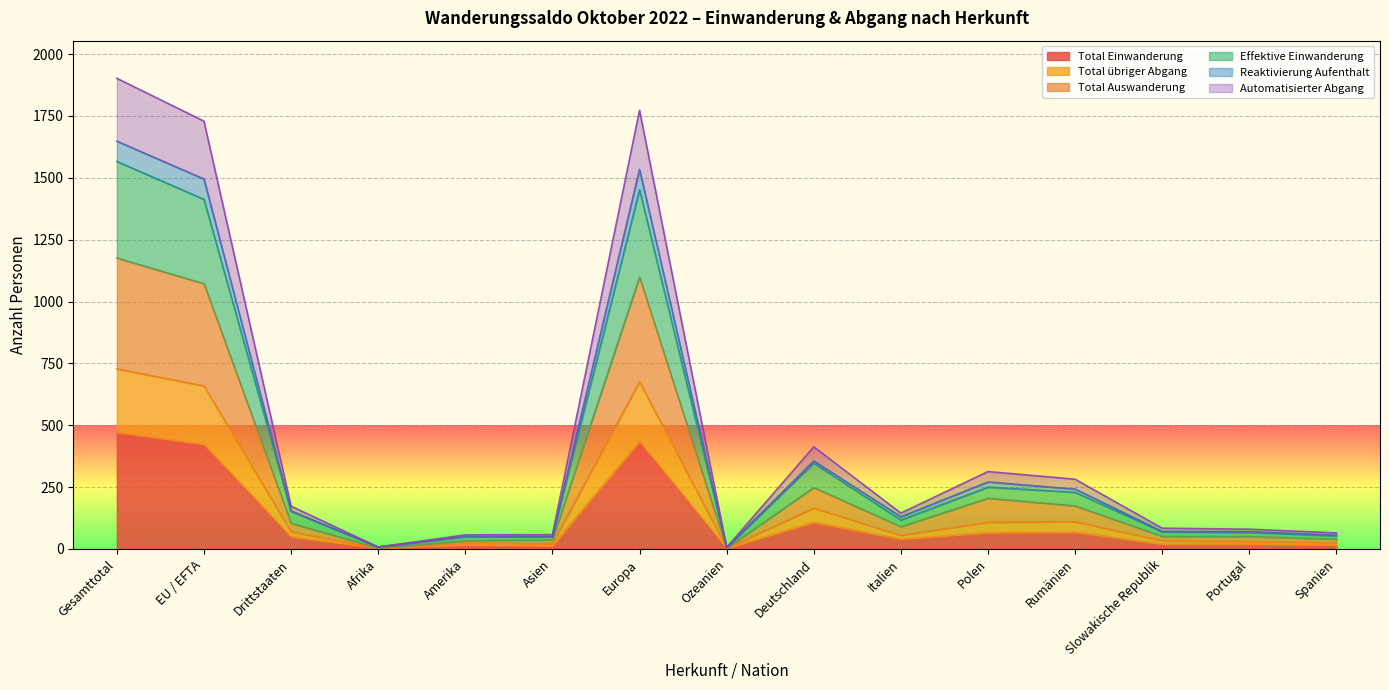

The Automatisierter Abgang series shows 53 at Spanien. True or false?

True